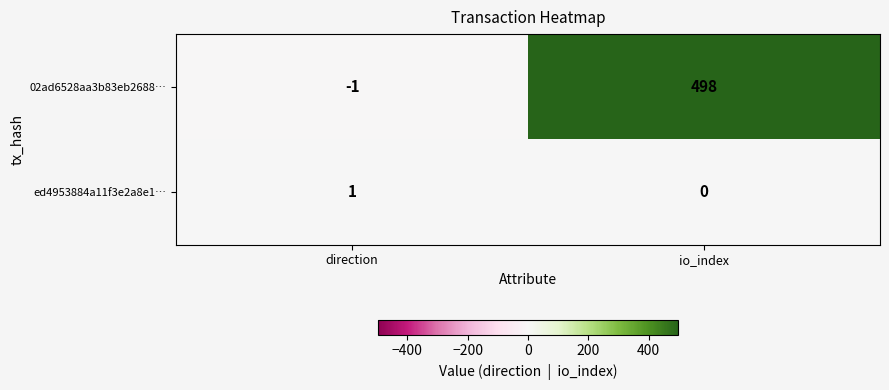

What is the spread (max minus min) of values at io_index?

498